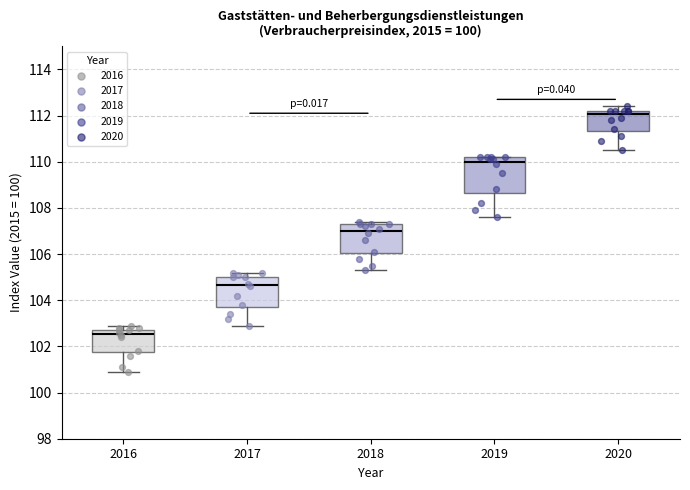

Reading left to right, read every box against the y-axis: the position of its median line, the range the box covers, and the ends of its whiskers. The values are not printed on the chart, so give them approximately, as read against the axis.

2016: median 102.6, box 101.8 to 102.8, whiskers 101.0 to 103.0
2017: median 104.6, box 103.8 to 105.0, whiskers 103.0 to 105.2
2018: median 107.0, box 106.0 to 107.4, whiskers 105.4 to 107.4 (just above the box's upper edge)
2019: median 110.0, box 108.6 to 110.2, whiskers 107.6 to 110.2
2020: median 112.0, box 111.4 to 112.2, whiskers 110.6 to 112.4